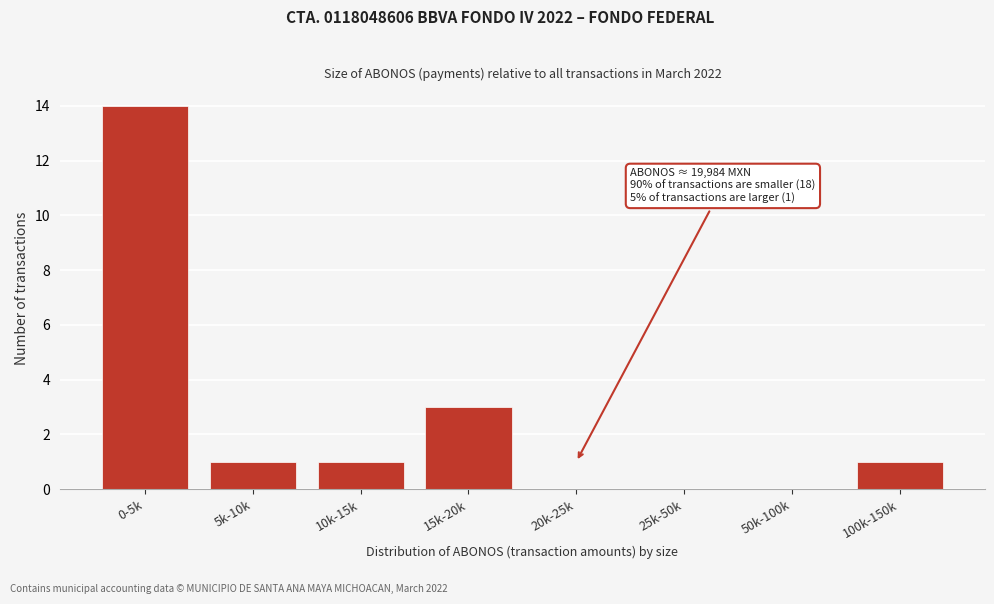

Reading left to right, extract all data points from this chart.

0-5k=14	5k-10k=1	10k-15k=1	15k-20k=3	20k-25k=0	25k-50k=0	50k-100k=0	100k-150k=1